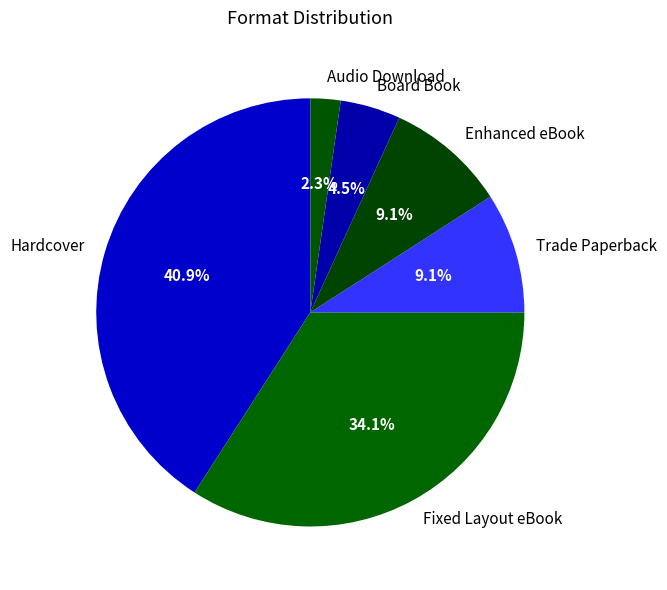

To the nearest percent, what percentage of the pie is Enhanced eBook?

9%